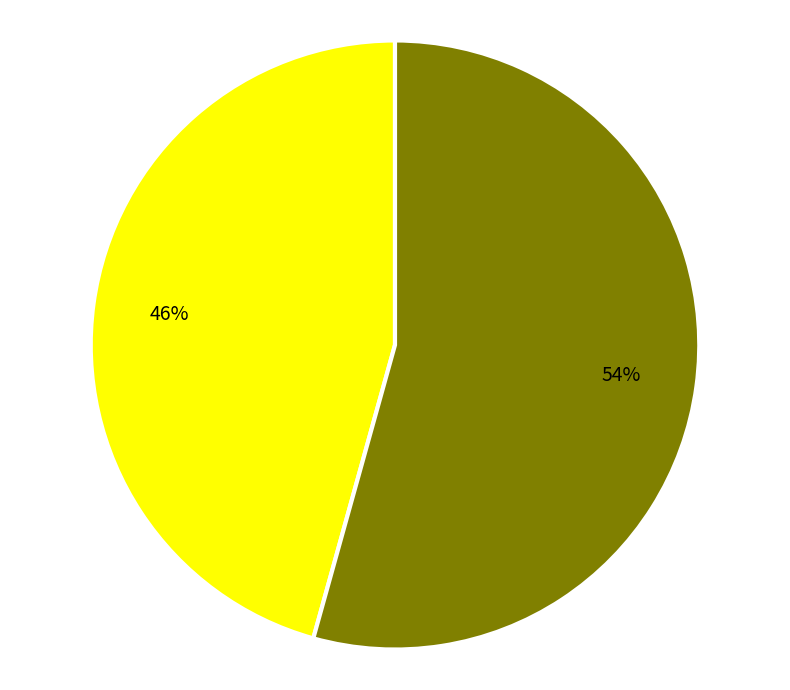

Is there a majority slice in this chart?

Yes